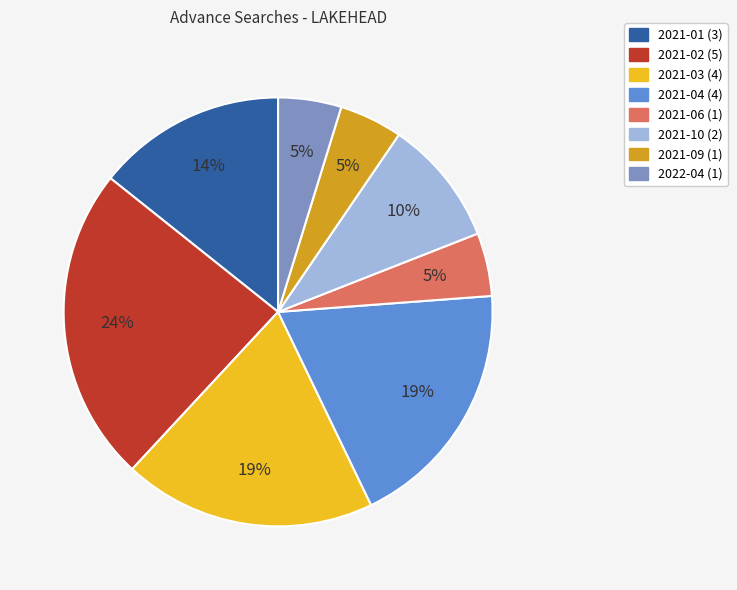

How many slices are in this pie chart?

8